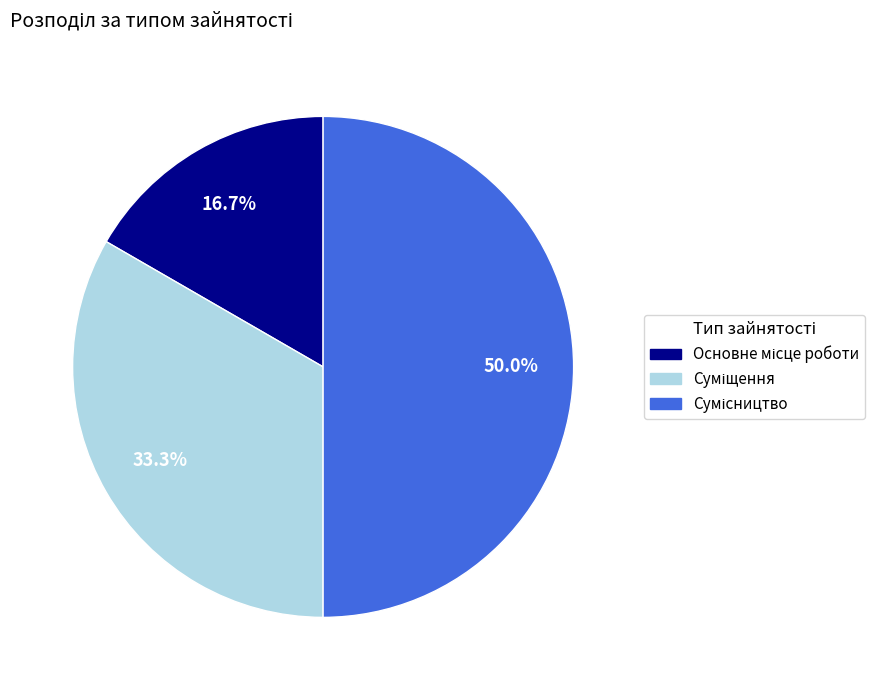

How many segments does this pie chart have?

3